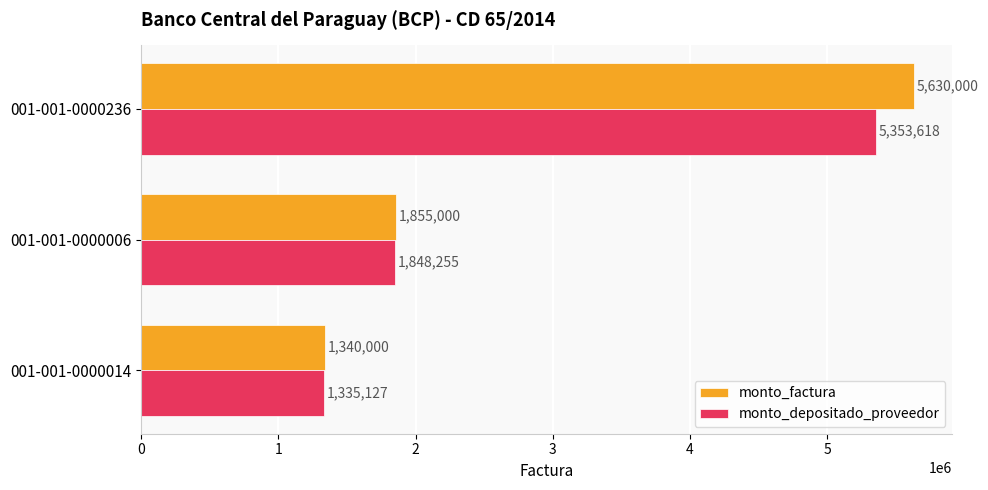

How many distinct data groups are displayed?

2